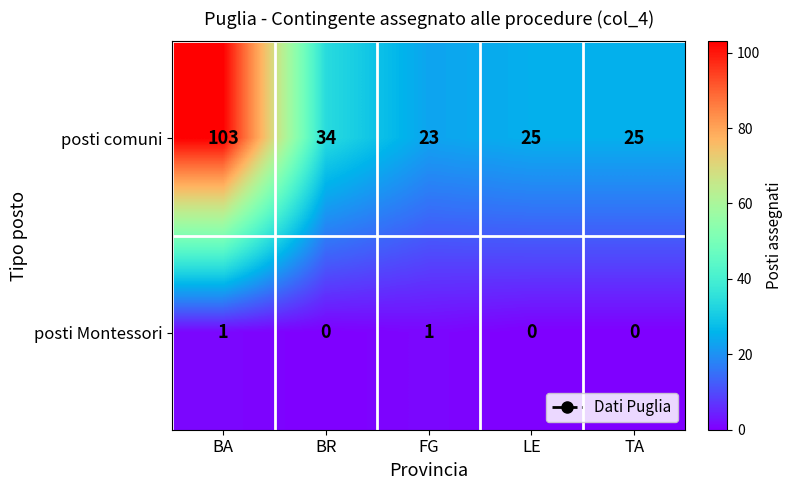

What is the highest value of the posti comuni series?

103